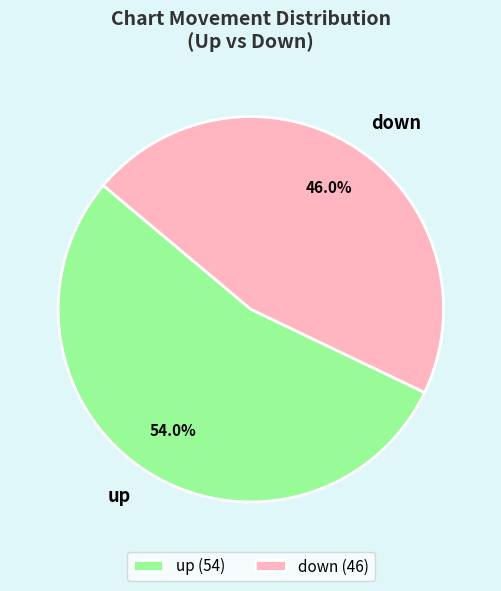

To the nearest percent, what percentage of the pie is down?

46%